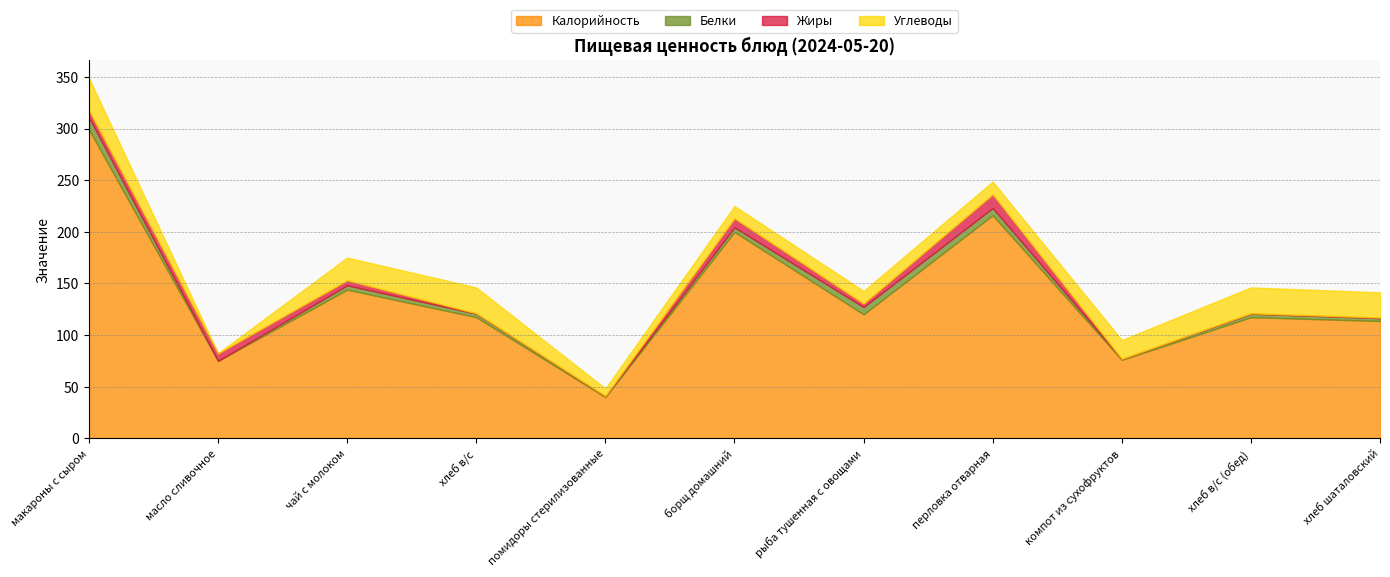

True or false: Белки has more than 2 points higher than both neighbors.

True